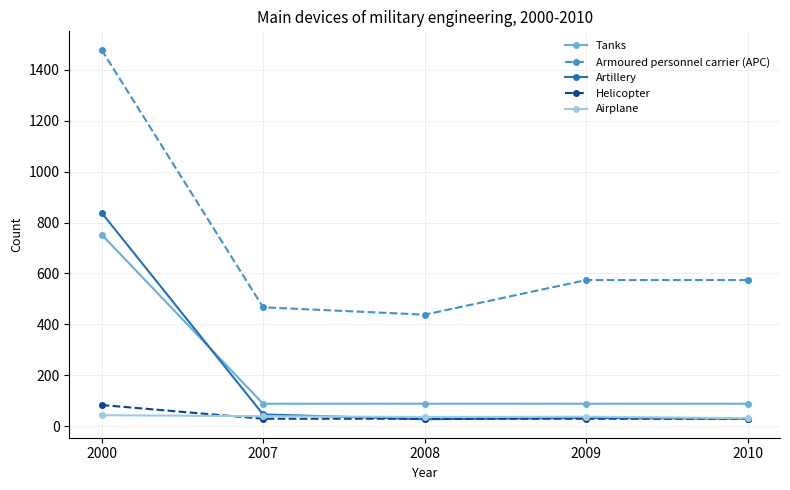

What is the difference between the second highest and minimum values in the Armoured personnel carrier (APC) series?

136